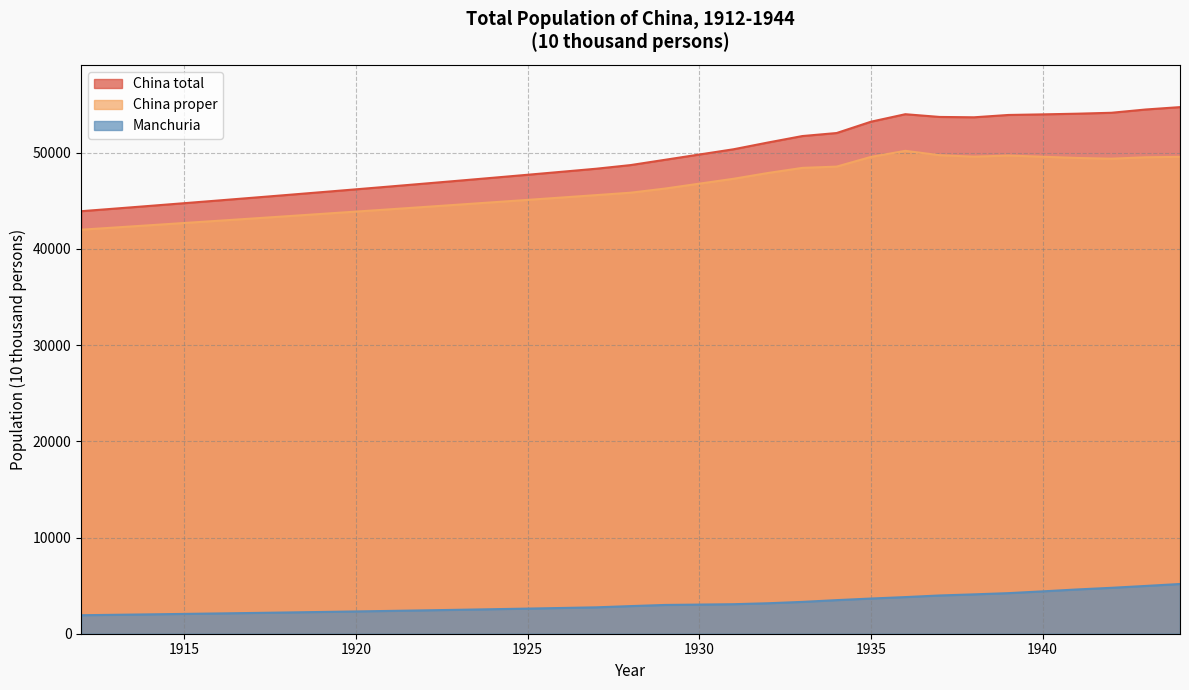

Which category has the highest value across all series?

1944